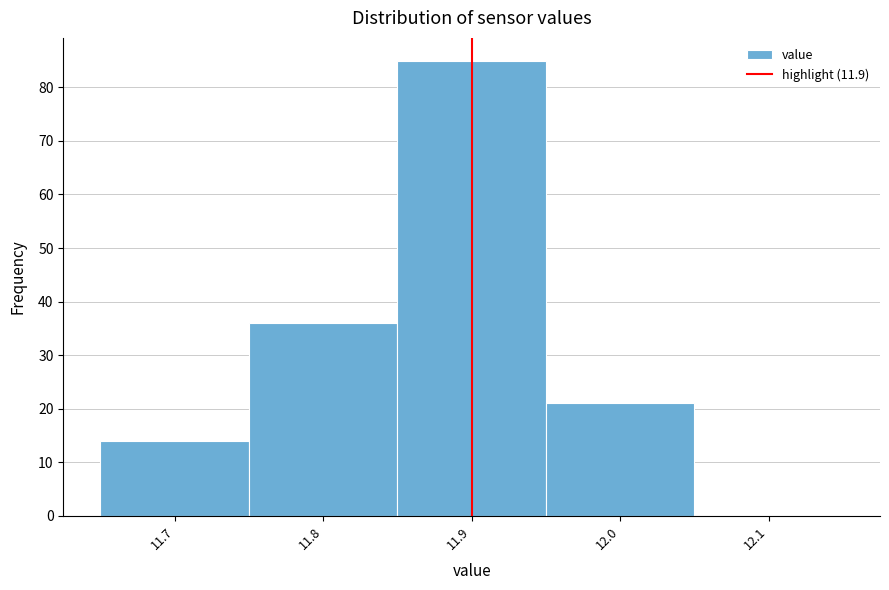

How tall is the bar that spans 11.85 to 11.95 on the x-axis? The values are not printed on the chart, so give them approximately, as read against the axis.

85